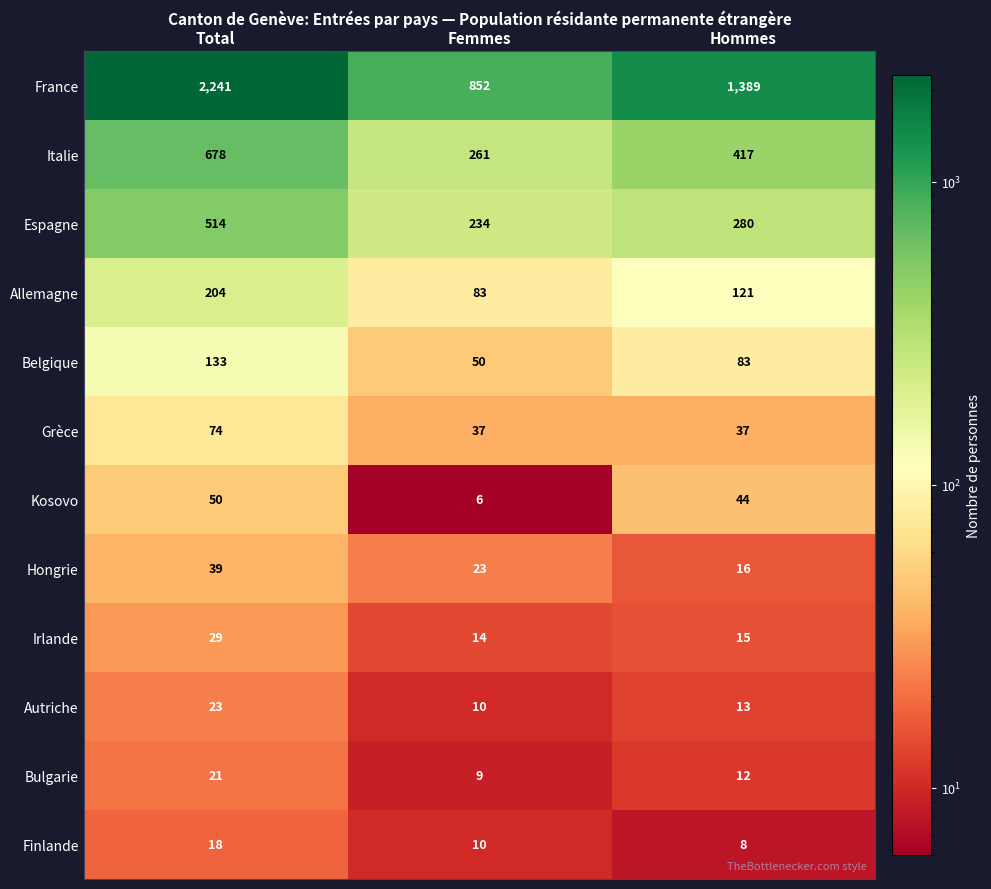

What is the maximum value shown in the chart?

2241